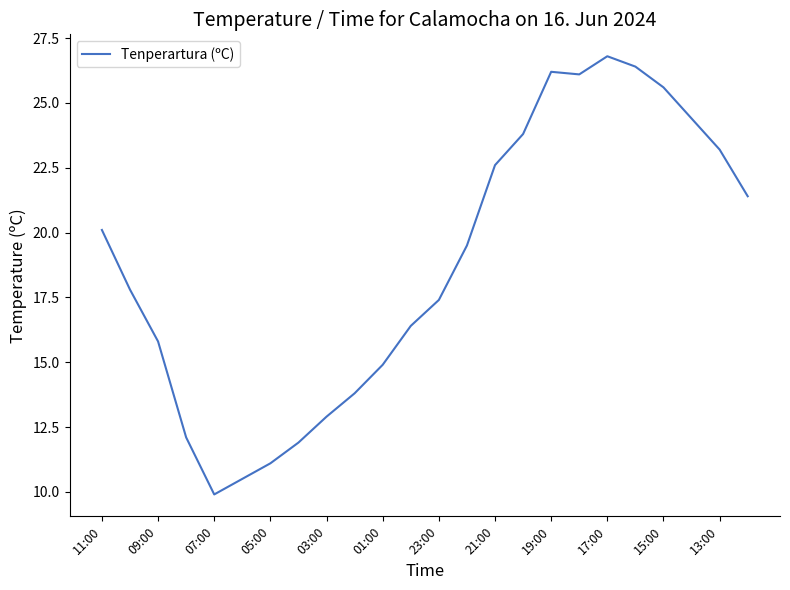

What is the difference between the maximum and minimum values?

16.9